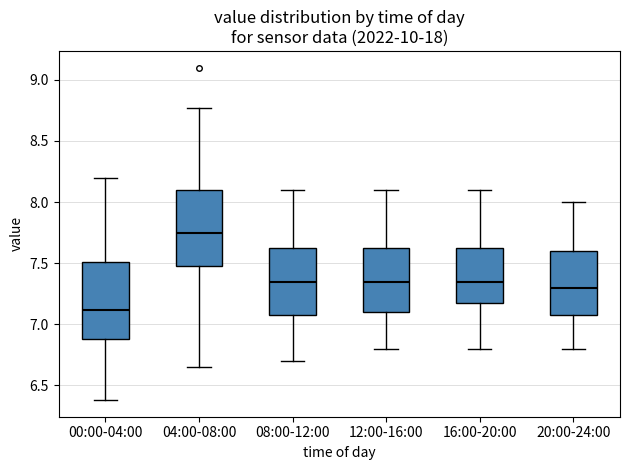

Which box has the lowest median line?

00:00-04:00